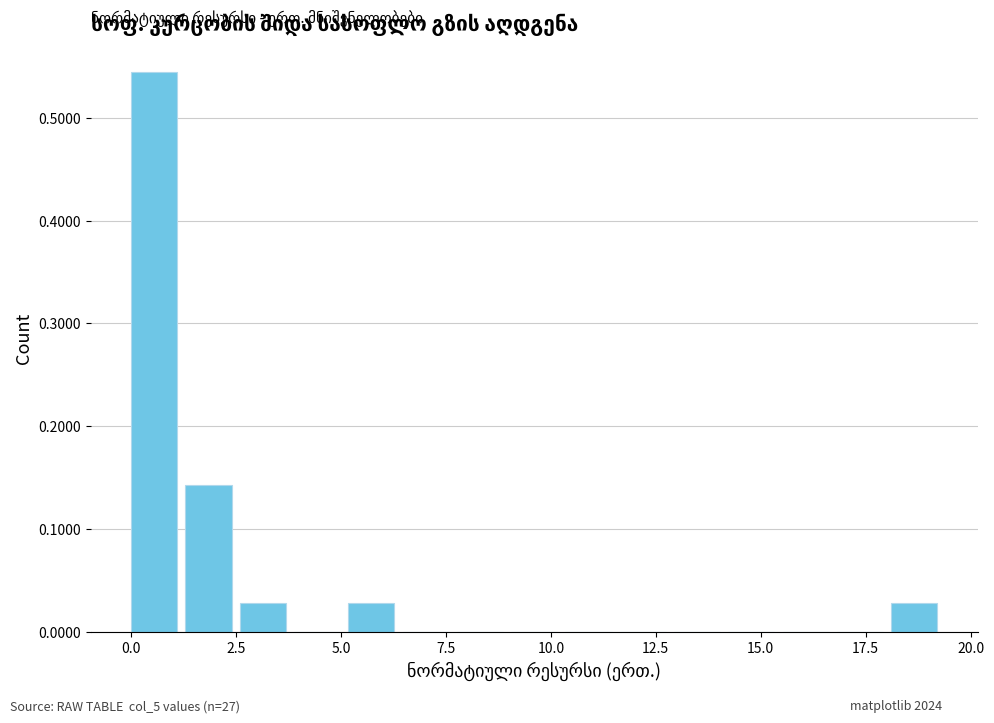

Read against the x-axis, roughly where is the centre of the tallest bar?

0.5